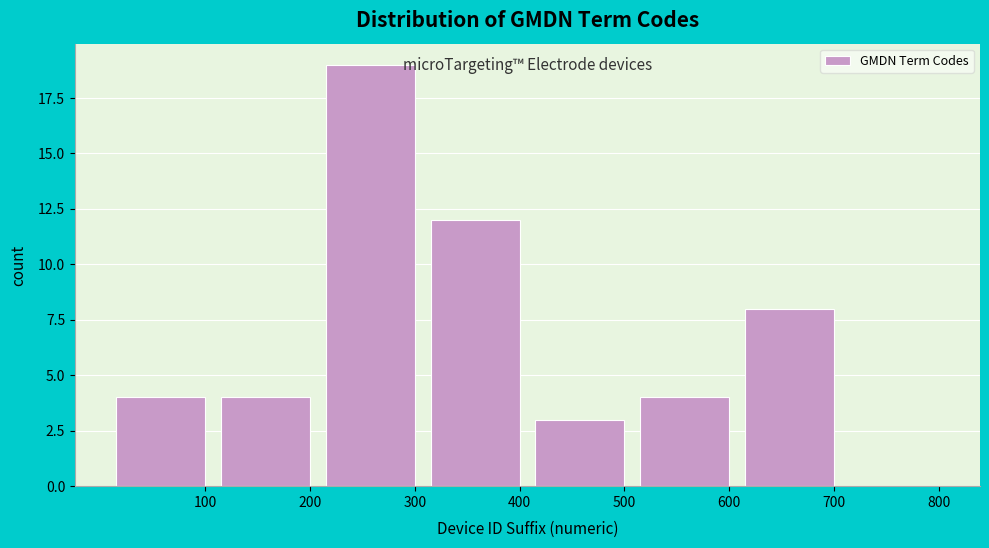

Reading left to right, what are all the values shown in this chart?

100=4	200=4	300=19	400=12	500=3	600=4	700=8	800=0